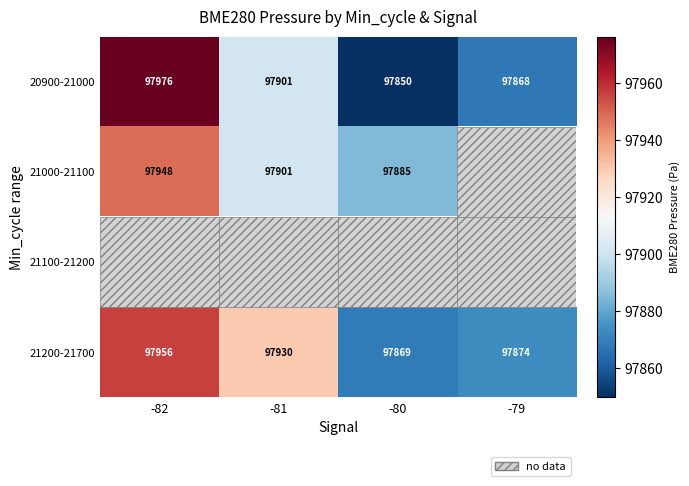

Is the value of 21000-21100 at -82 greater than the value of 20900-21000 at -82?

No